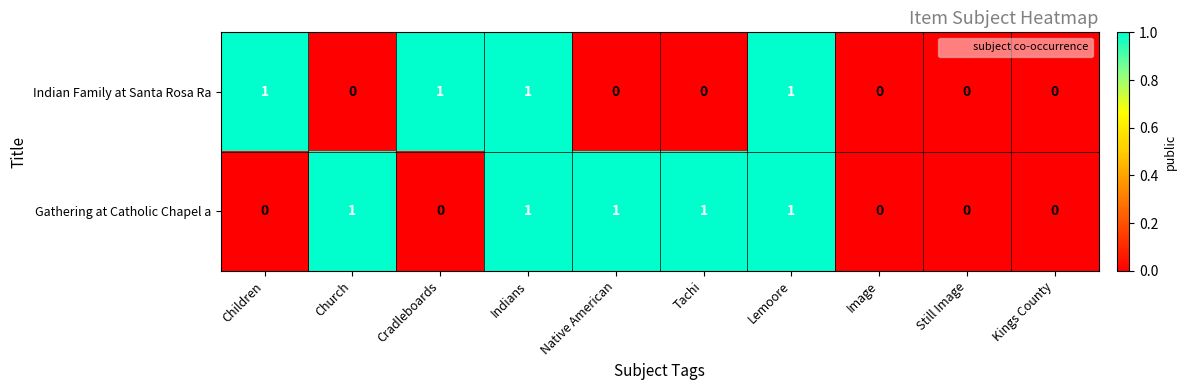

Is it true that Indian Family at Santa Rosa Ra equals 2 at Indians?

False